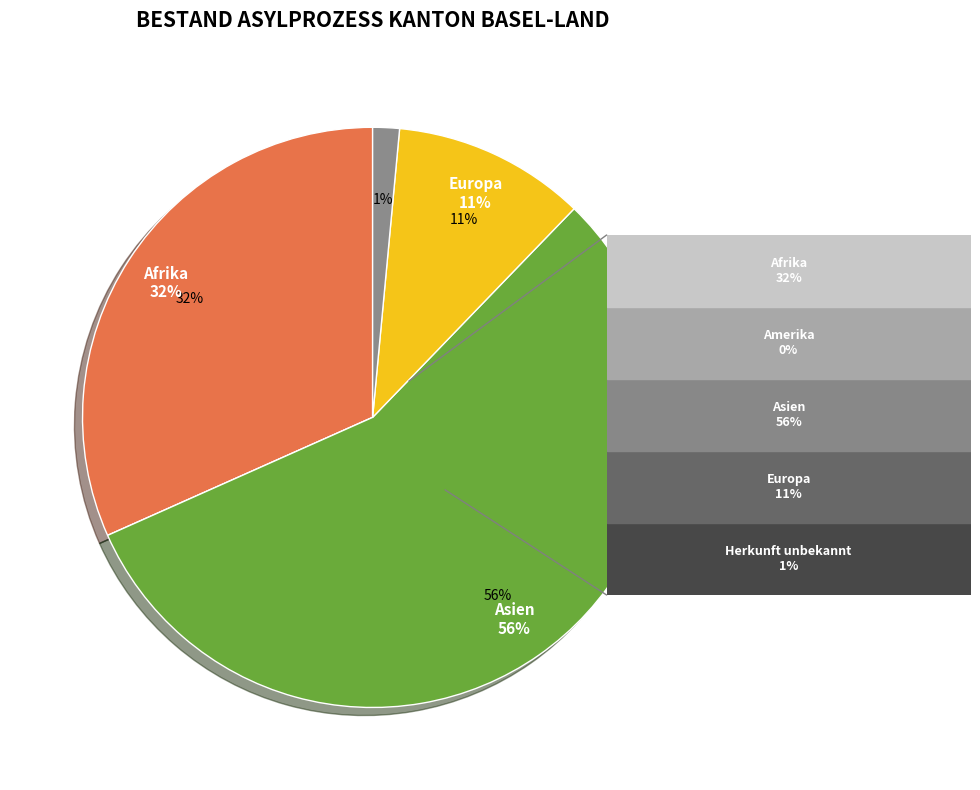

Count the number of slices in the pie.

5